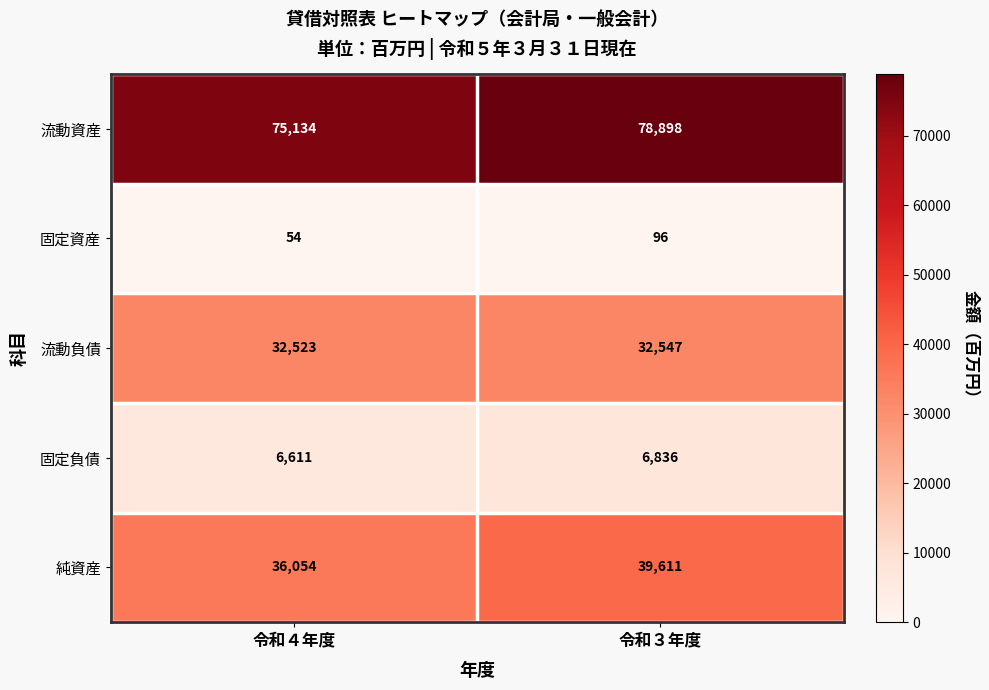

Rank the series by their maximum value, from lowest to highest.

固定資産, 固定負債, 流動負債, 純資産, 流動資産